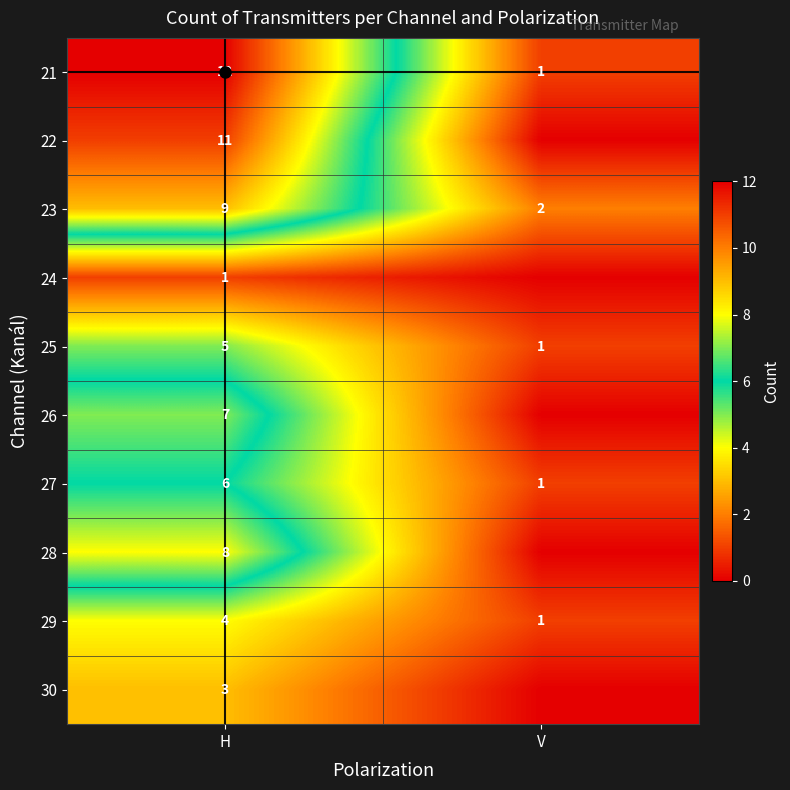

True or false: 25 has a value of 1 at V.

True